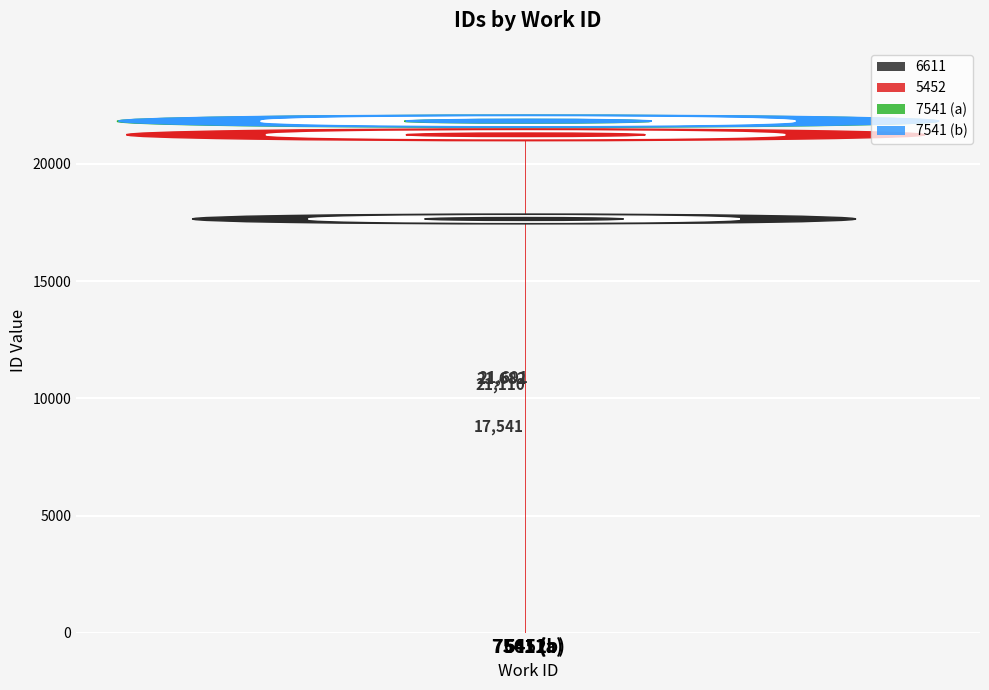

What is the difference between the maximum and minimum values?

4150